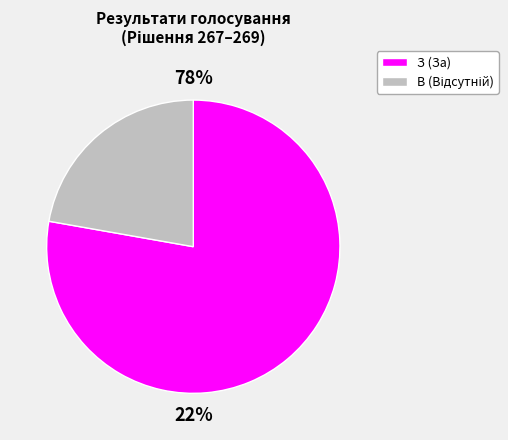

Count the number of slices in the pie.

2